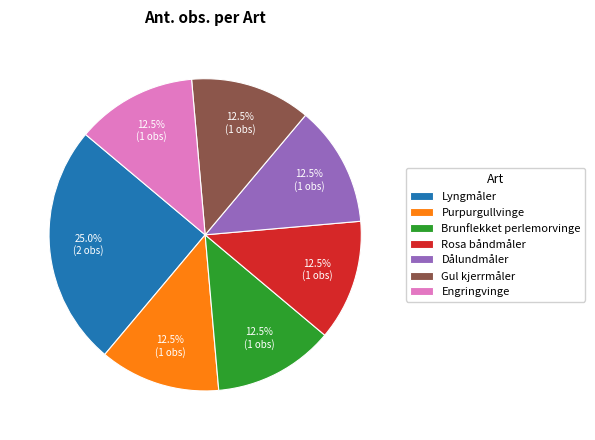

Which category has the biggest portion of the pie?

Lyngmåler